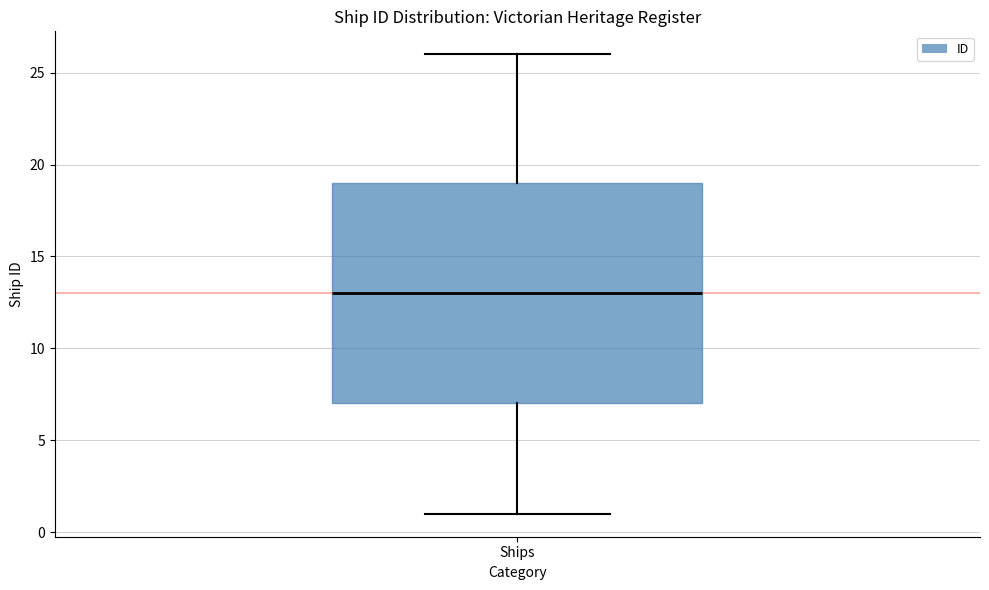

Transcribe this box plot: give where the median line is, the range the box spans, and where the two whiskers end, as read against the y-axis. The values are not printed on the chart, so give them approximately, as read against the axis.

median 13, box 7 to 19, whiskers 1 to 26